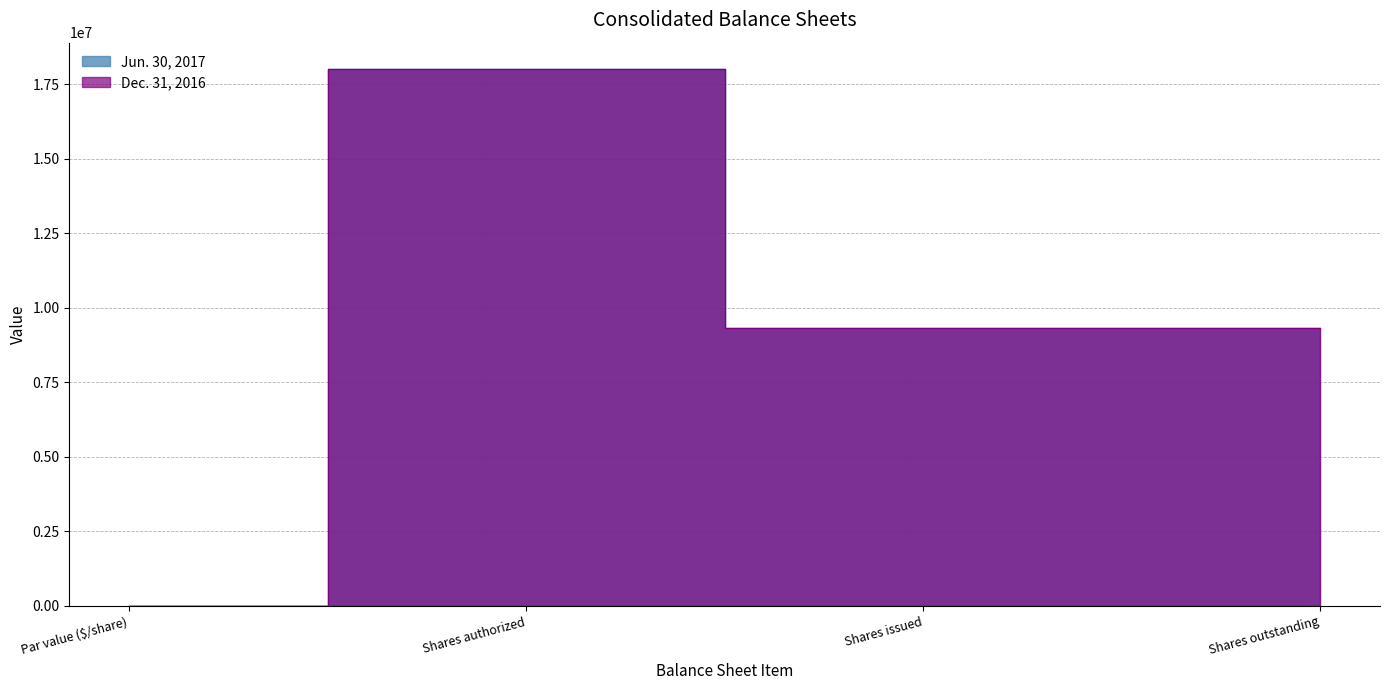

What is the smallest value displayed?

2